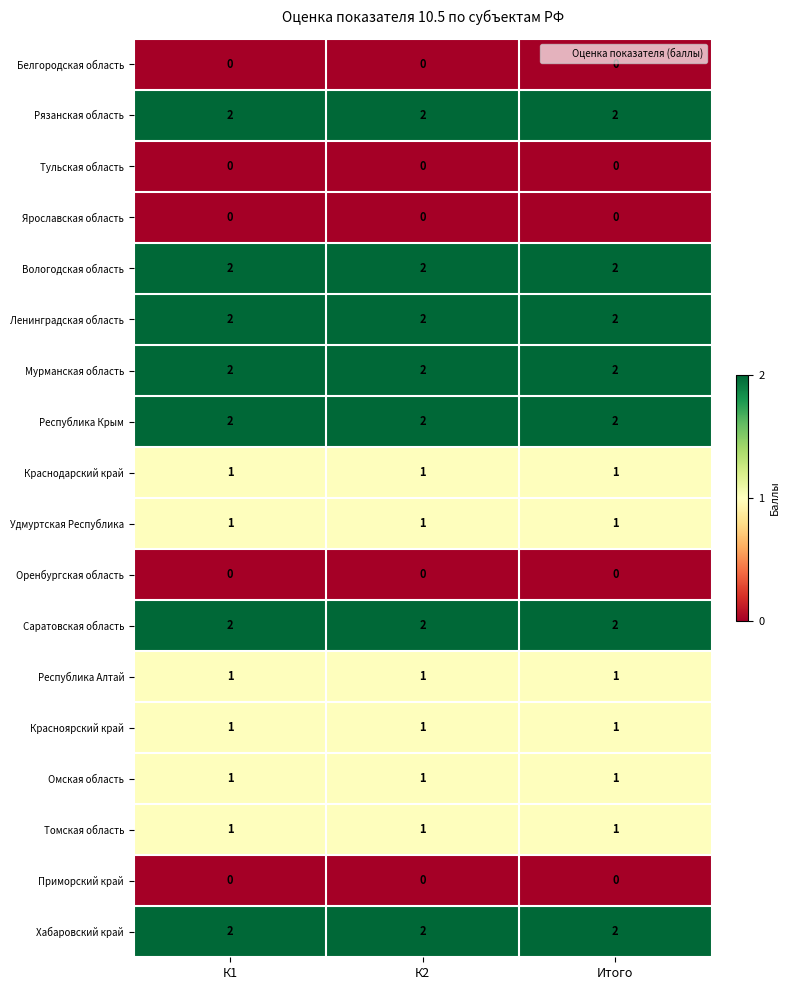

At how many categories does at least one series exceed 0?

3